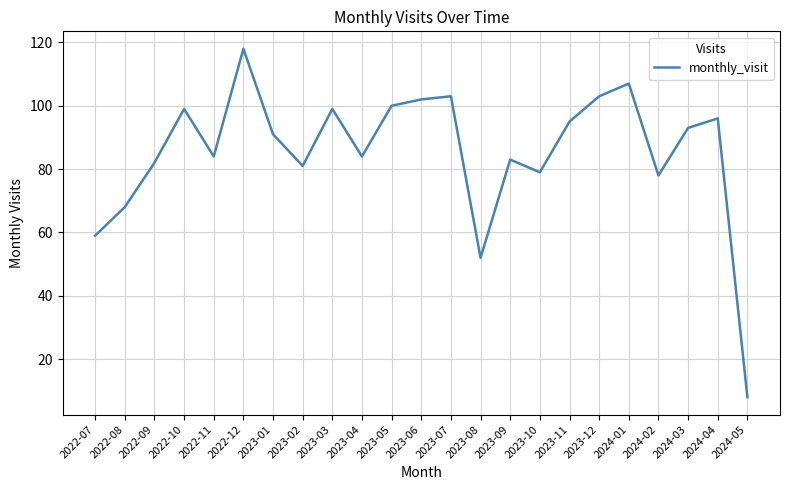

What is the maximum value shown in the chart?

118